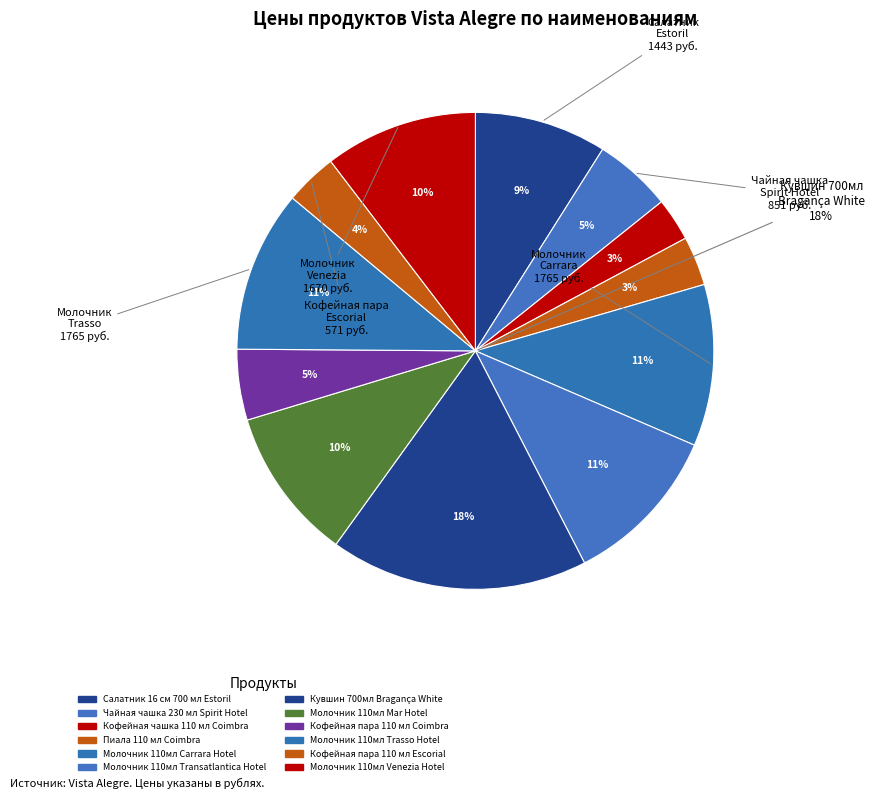

To the nearest percent, what is the difference between the Кофейная пара 110 мл Coimbra and Кувшин 700мл Bragança White slice percentages?

13%